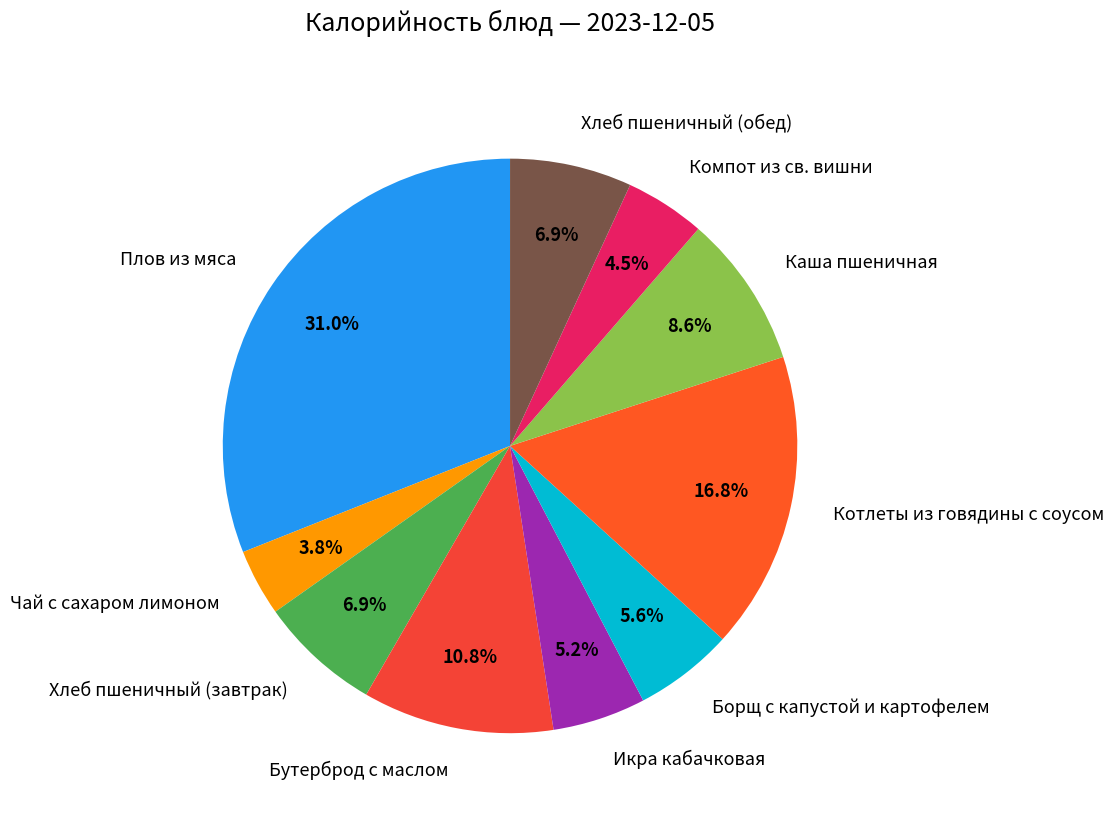

Is there any slice that represents more than half of the pie?

No